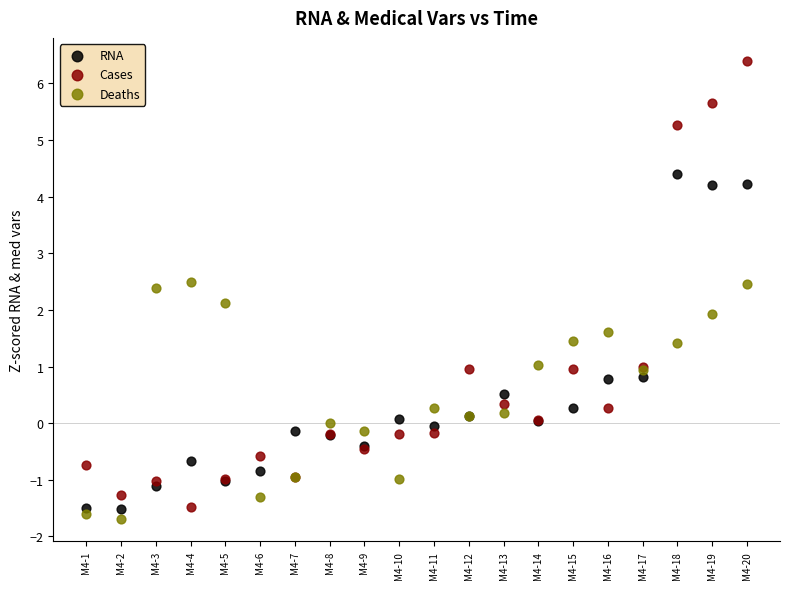

What is the X range (max minus min) for the scatter plot?

19.0